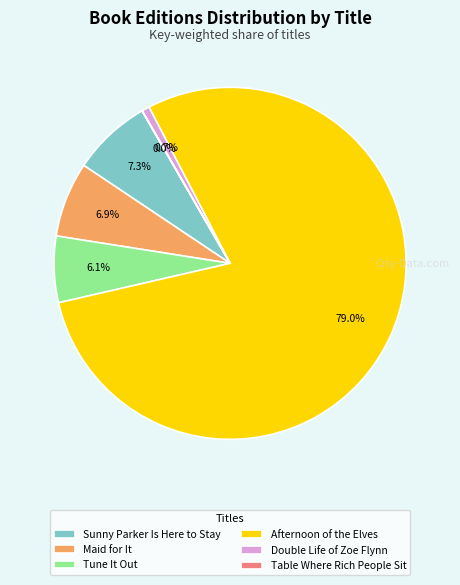

Do Sunny Parker Is Here to Stay and Tune It Out together represent more than half of the pie?

No